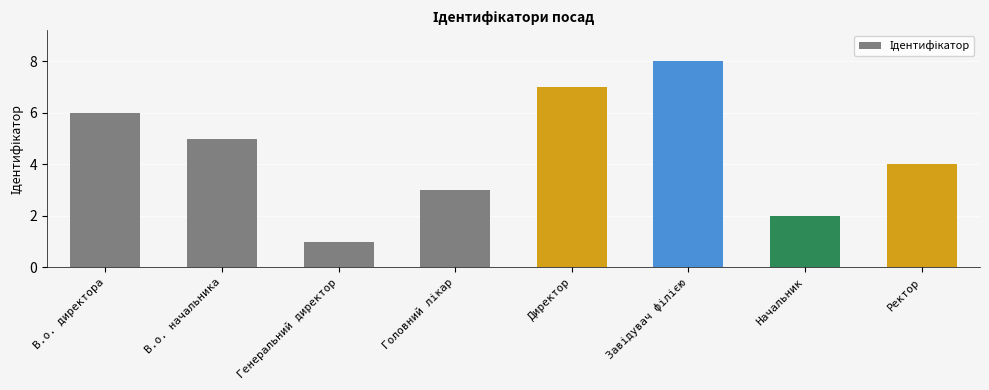

Which label corresponds to the smallest value in the chart?

Генеральний директор